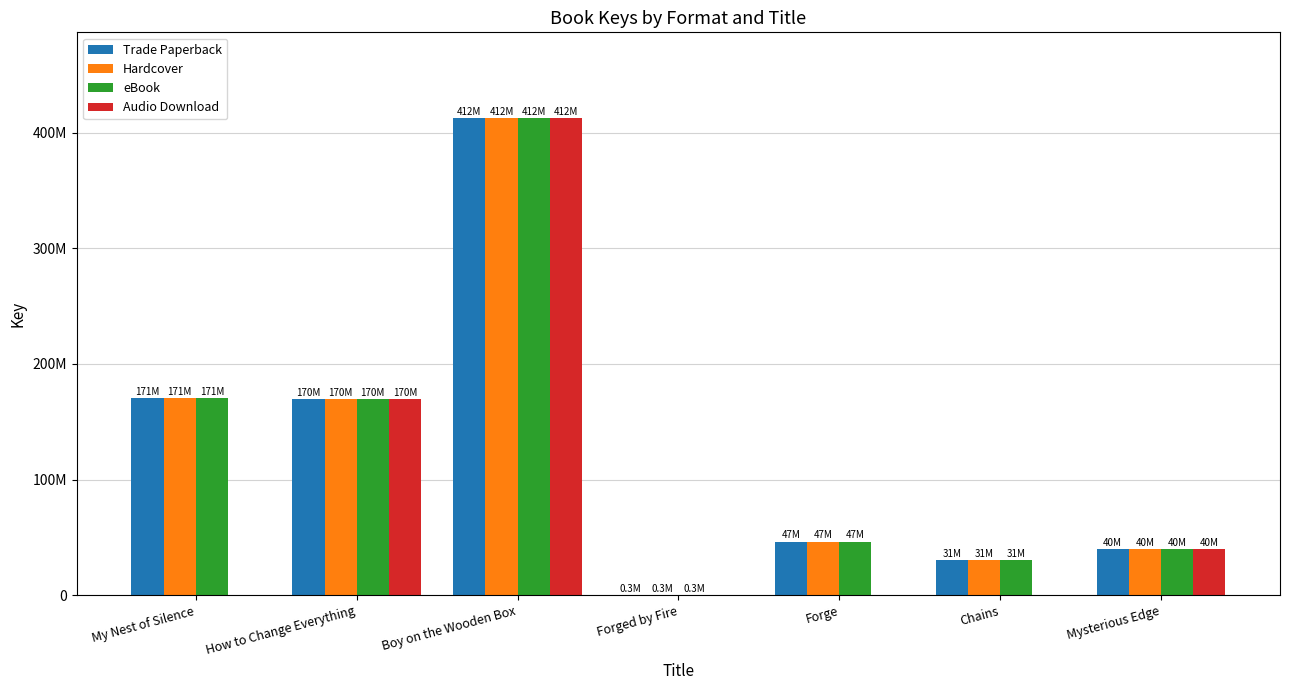

What value does the eBook series have at Forged by Fire?

336523